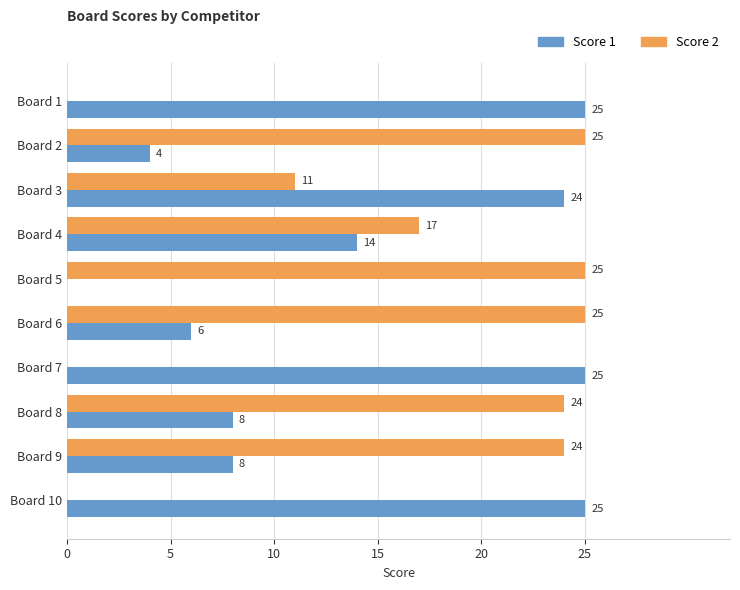

What is the greatest value displayed?

25